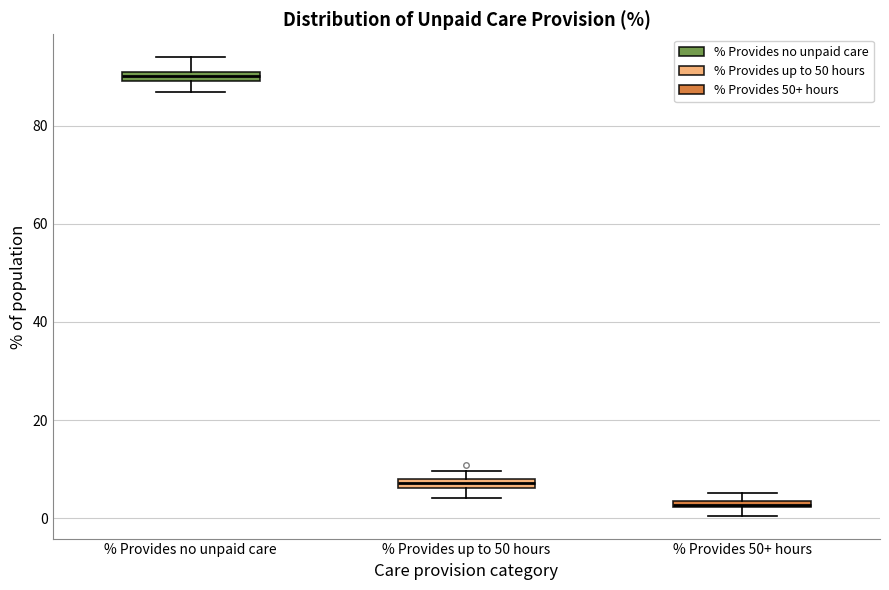

Which box's median line is the highest?

% Provides no unpaid care